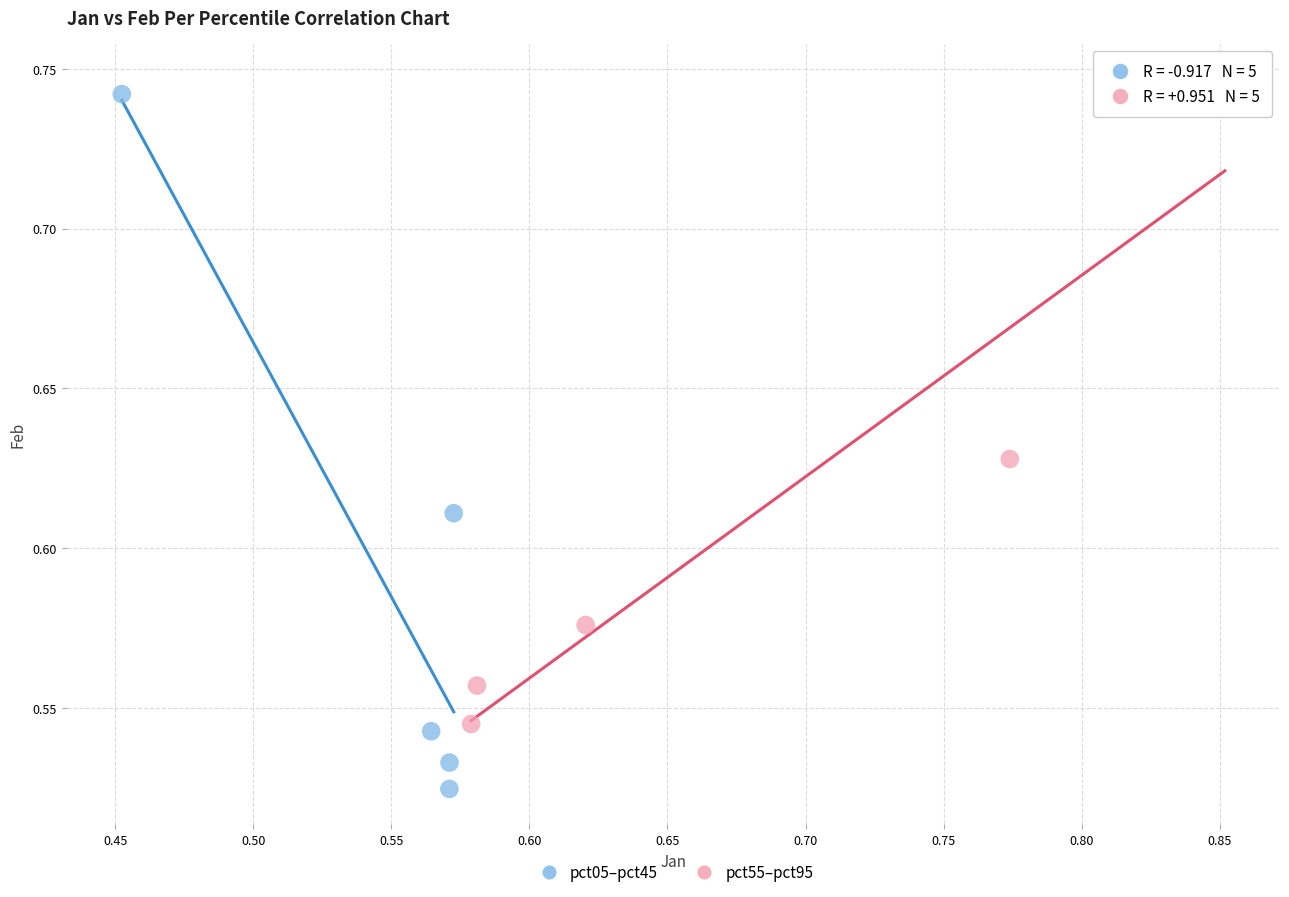

What are all the series names shown in the legend?

pct05–pct45, pct55–pct95